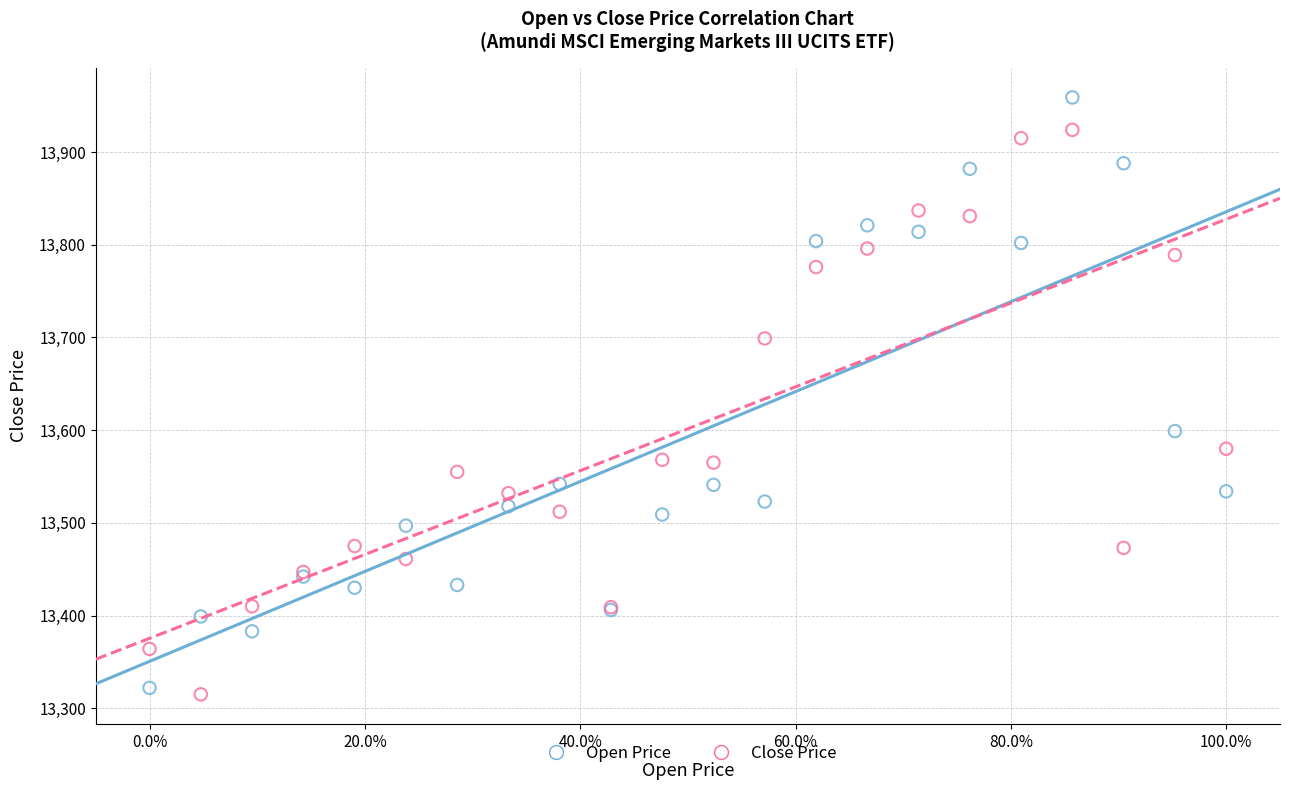

What are all the series names shown in the legend?

Open Price, Close Price